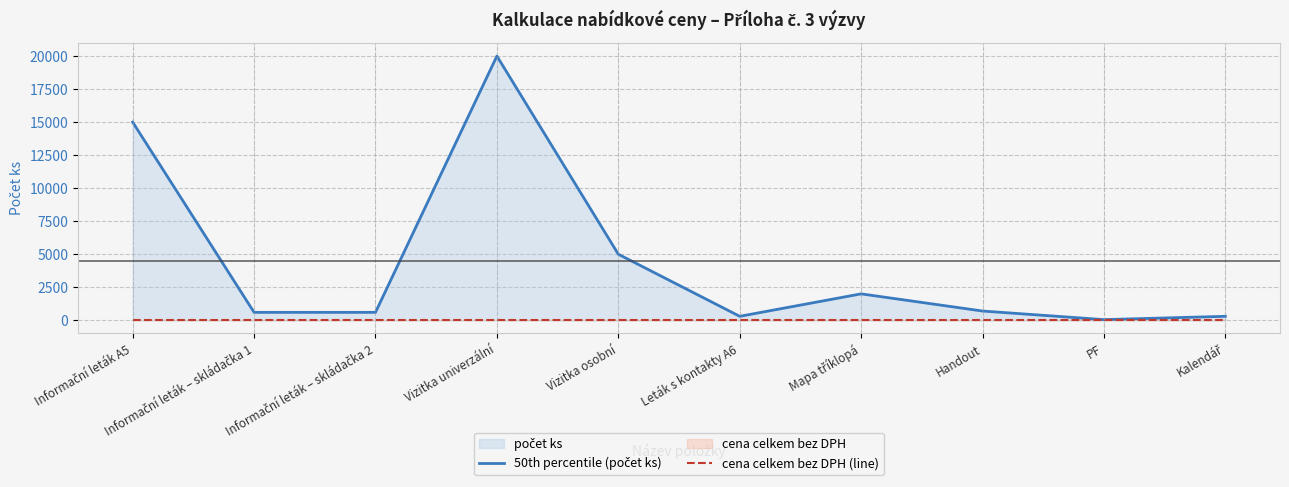

Does the chart have visible grid lines?

Yes